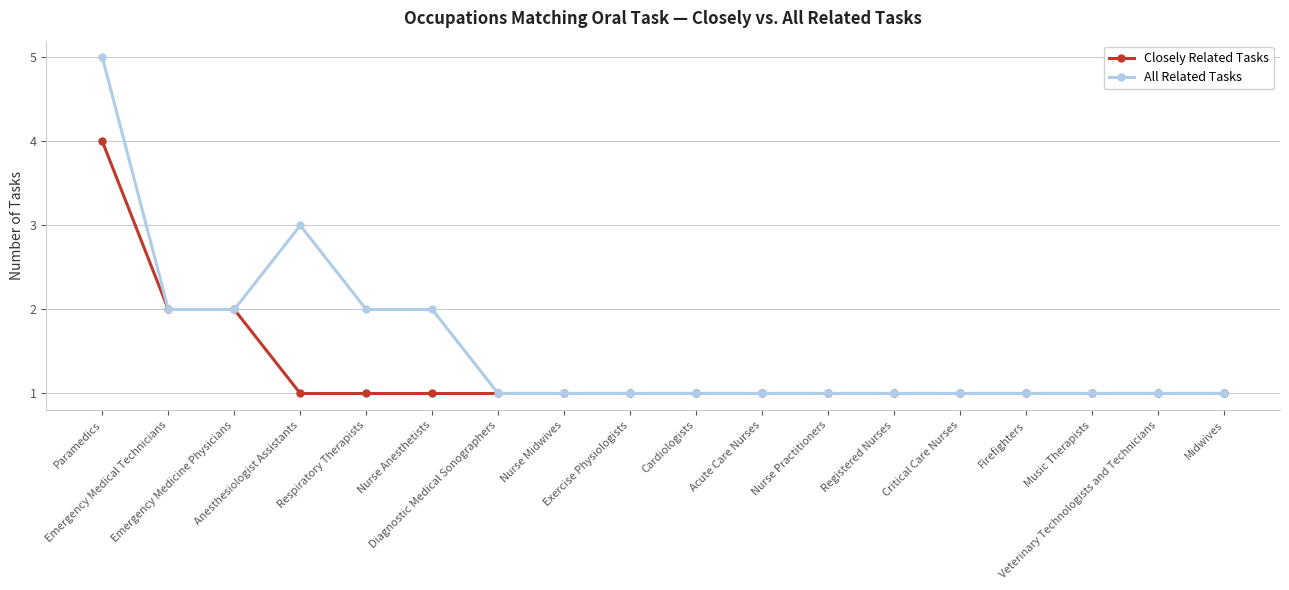

What is the value of the All Related Tasks point at the 11th from the left?

1